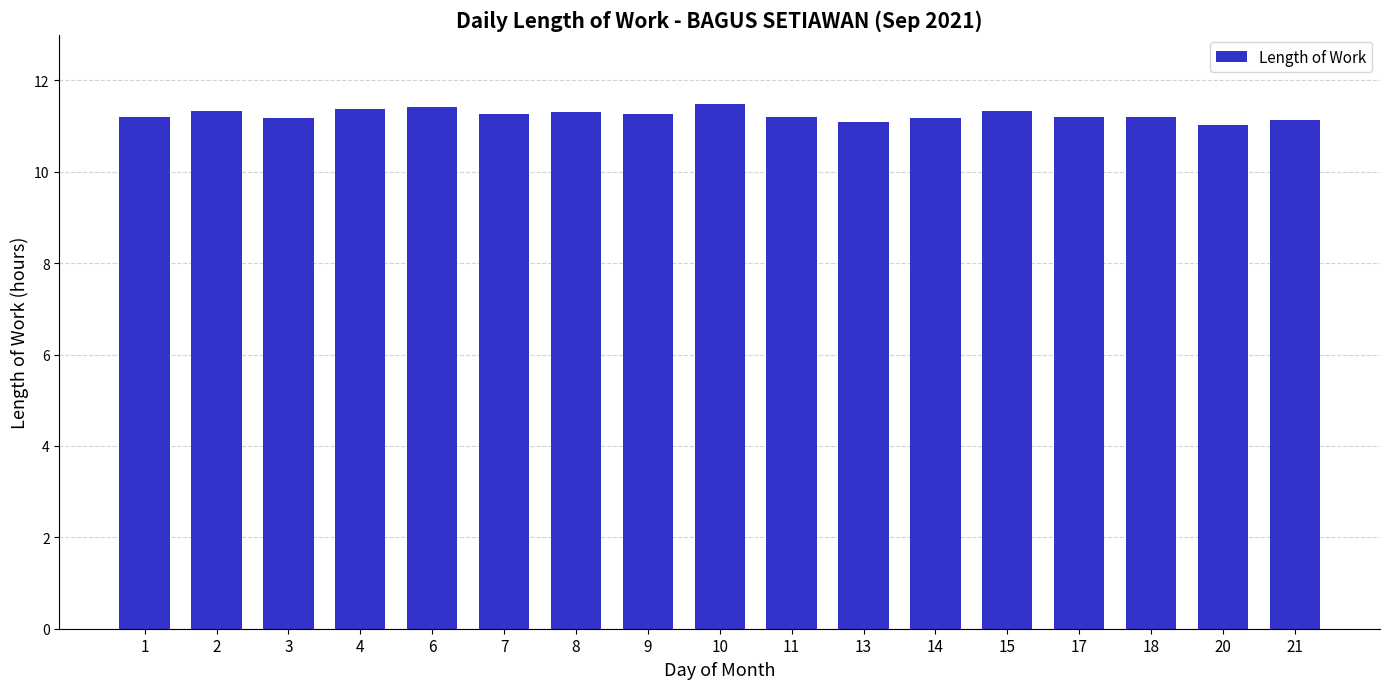

How many bars are there in total?

17